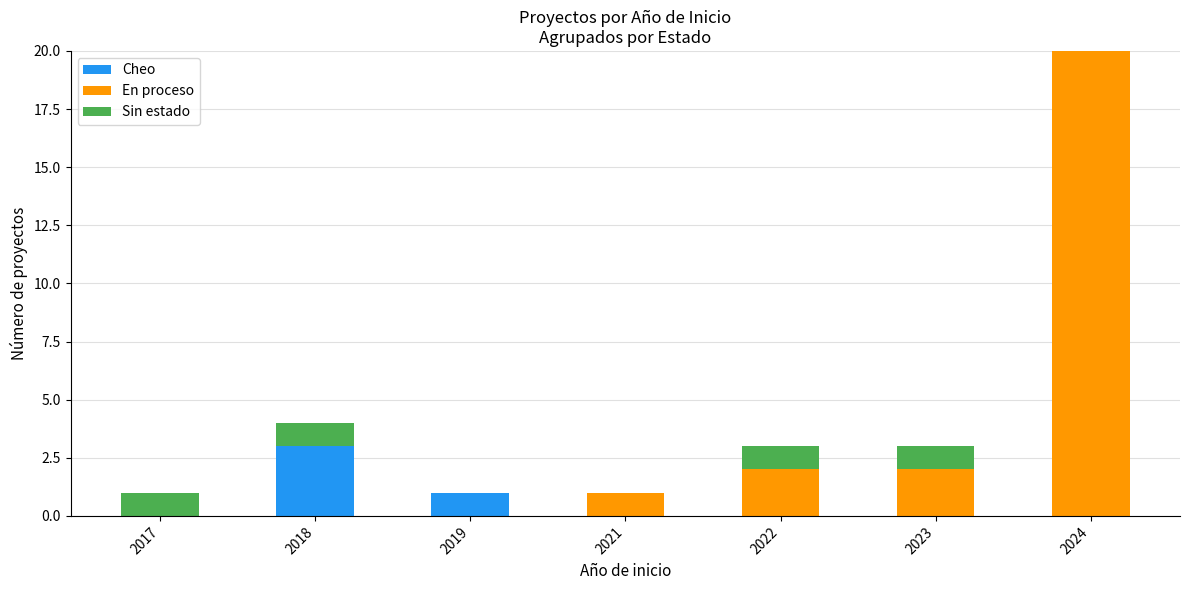

Are the bars grouped side by side (vs. stacked)?

No